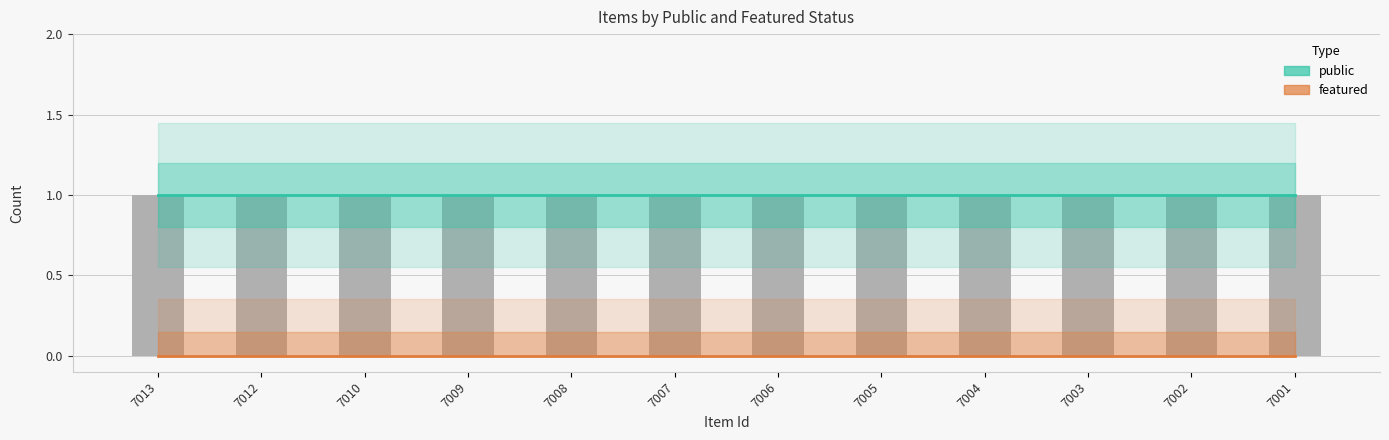

What is the spread (max minus min) of values at 7006?

1